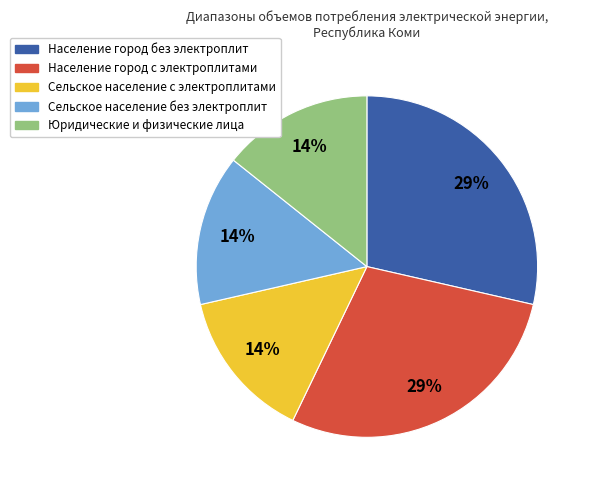

Combined, do Население город без электроплит and Юридические и физические лица account for over 50%?

No